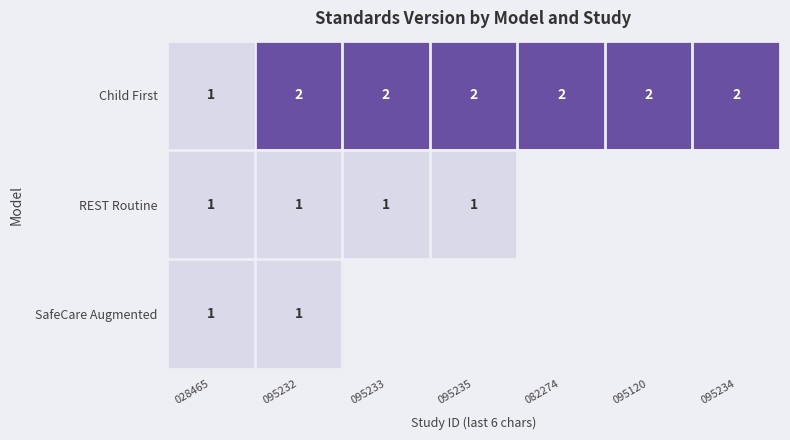

The value of SafeCare Augmented at 028465 is 0.4. True or false?

False